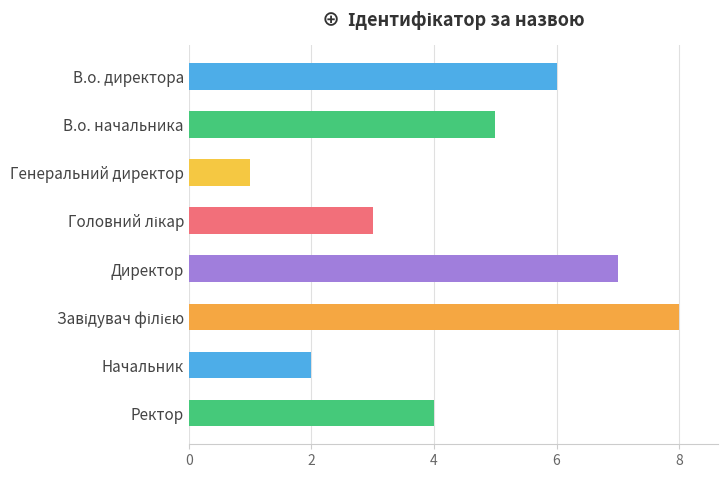

Is it true that the value at Директор is 2?

False